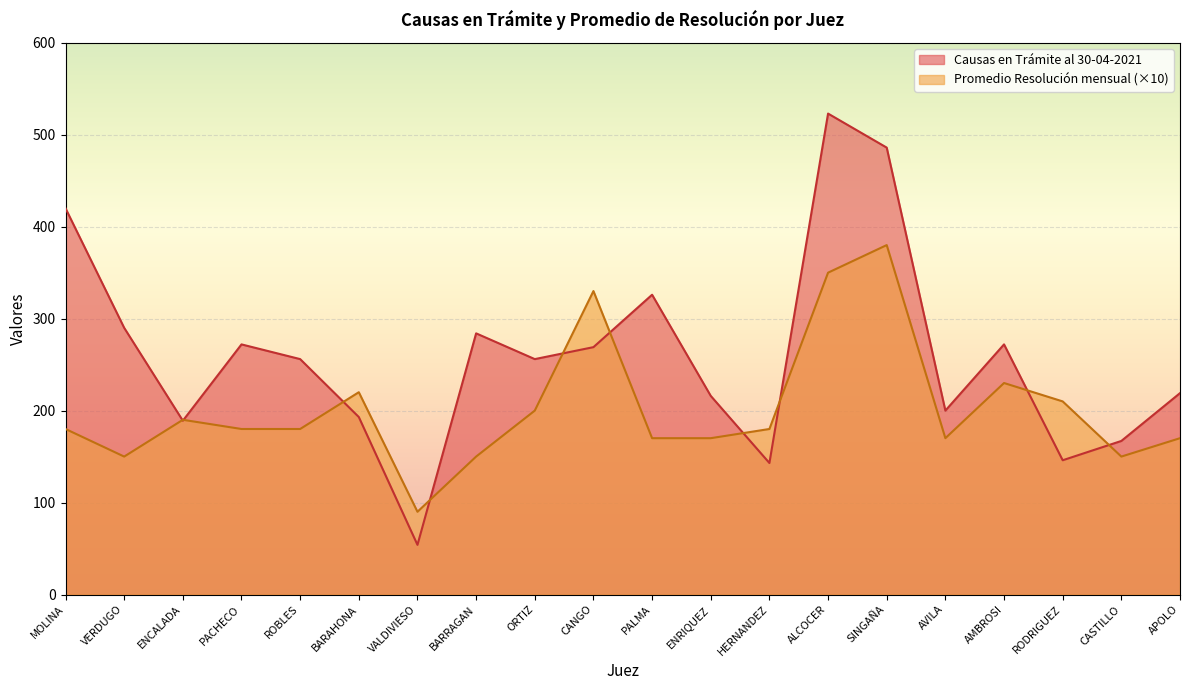

How many data points in Promedio Resolución mensual are above 180?

8